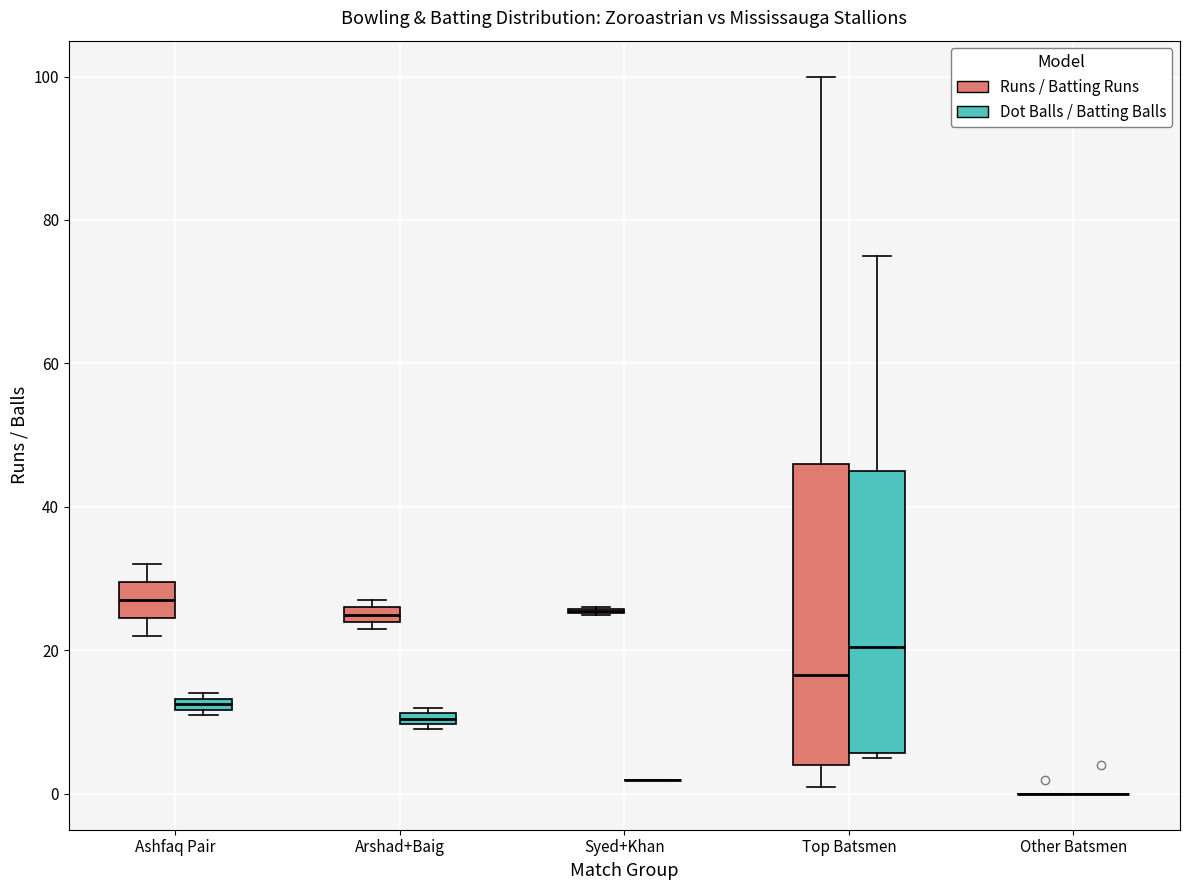

Comparing the boxes themselves (not the whiskers), which one is the tallest?

Top Batsmen (Runs / Batting Runs)